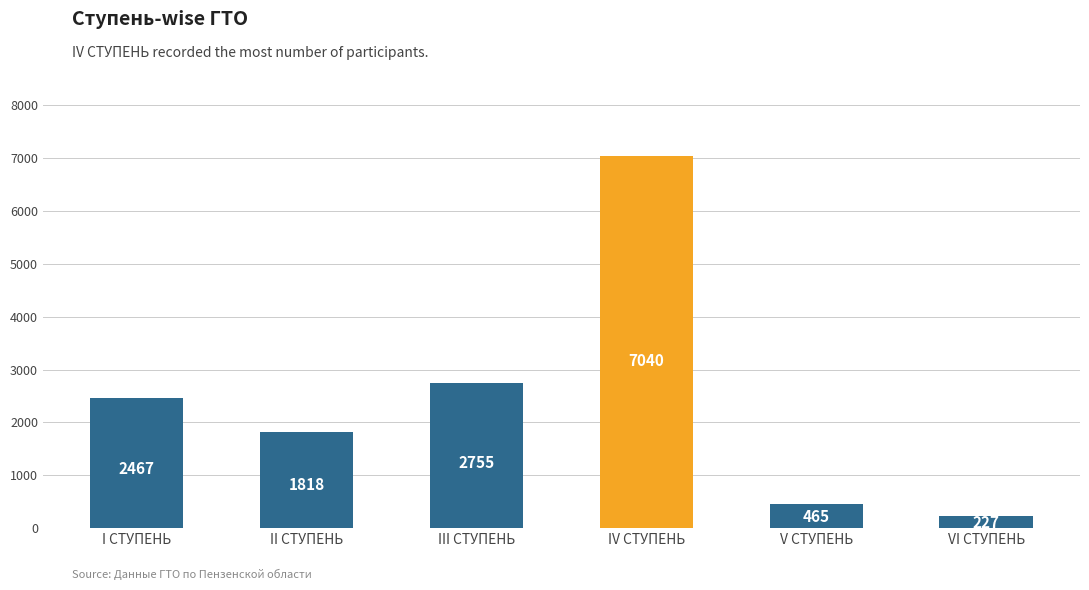

Reading left to right, what are all the values shown in this chart?

I СТУПЕНЬ=2467	II СТУПЕНЬ=1818	III СТУПЕНЬ=2755	IV СТУПЕНЬ=7040	V СТУПЕНЬ=465	VI СТУПЕНЬ=227